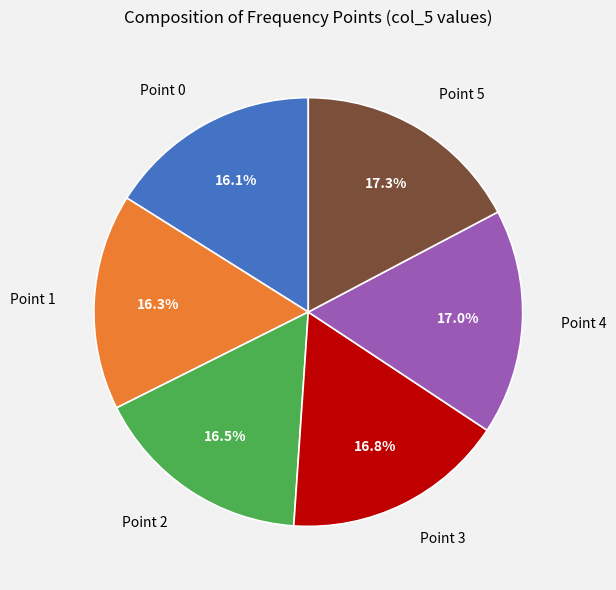

What portion of the pie excludes Point 2?

83.5%